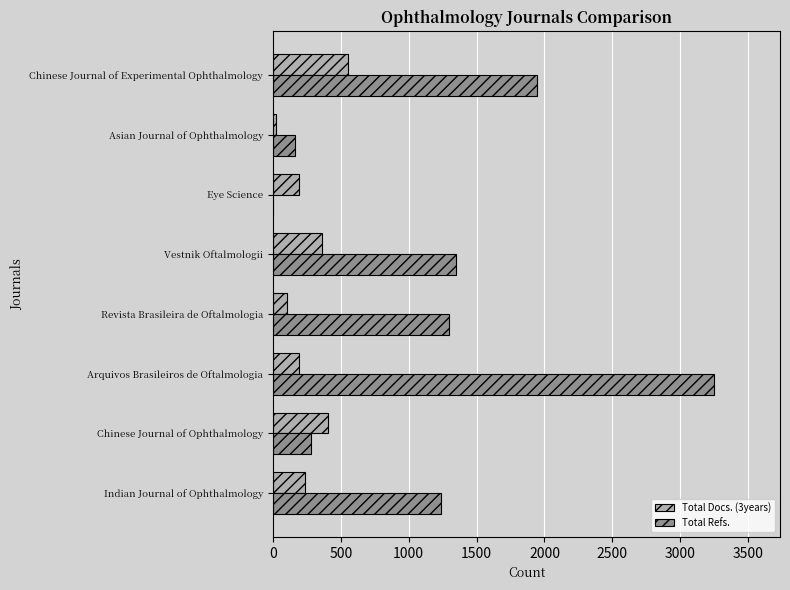

Is it true that Total Docs. (3years) equals 364 at Vestnik Oftalmologii?

True